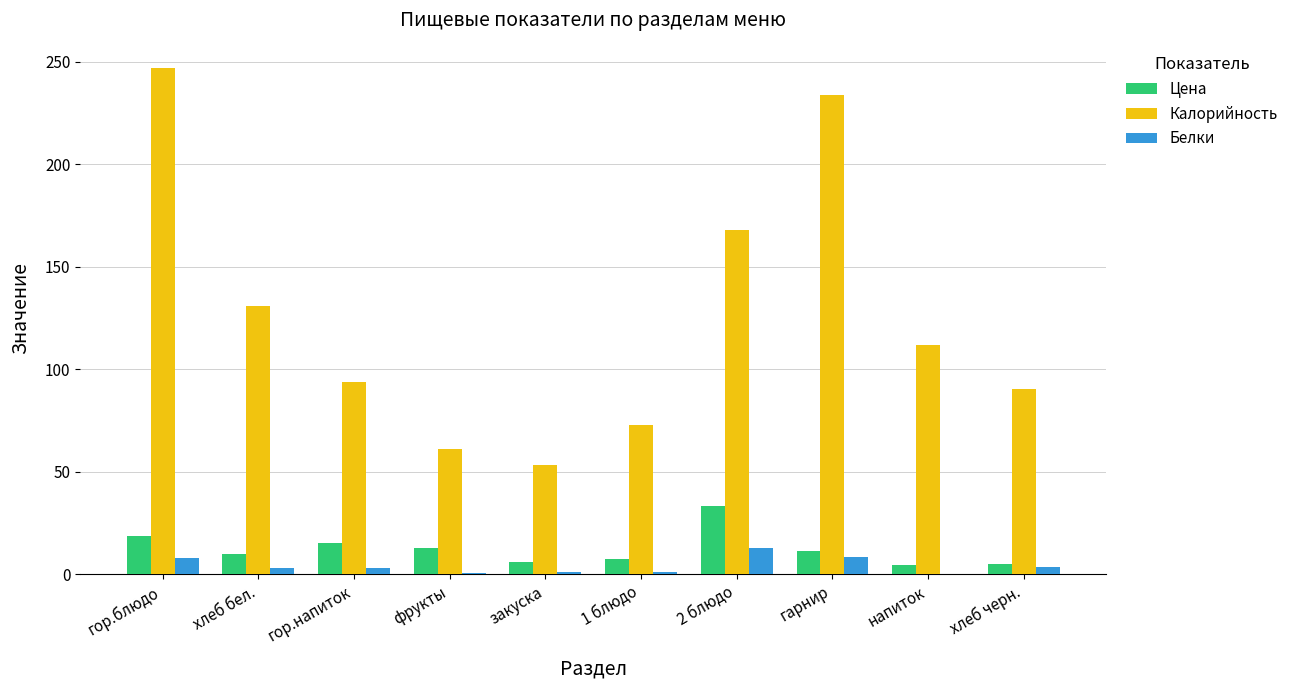

Does the chart contain stacked bars?

No